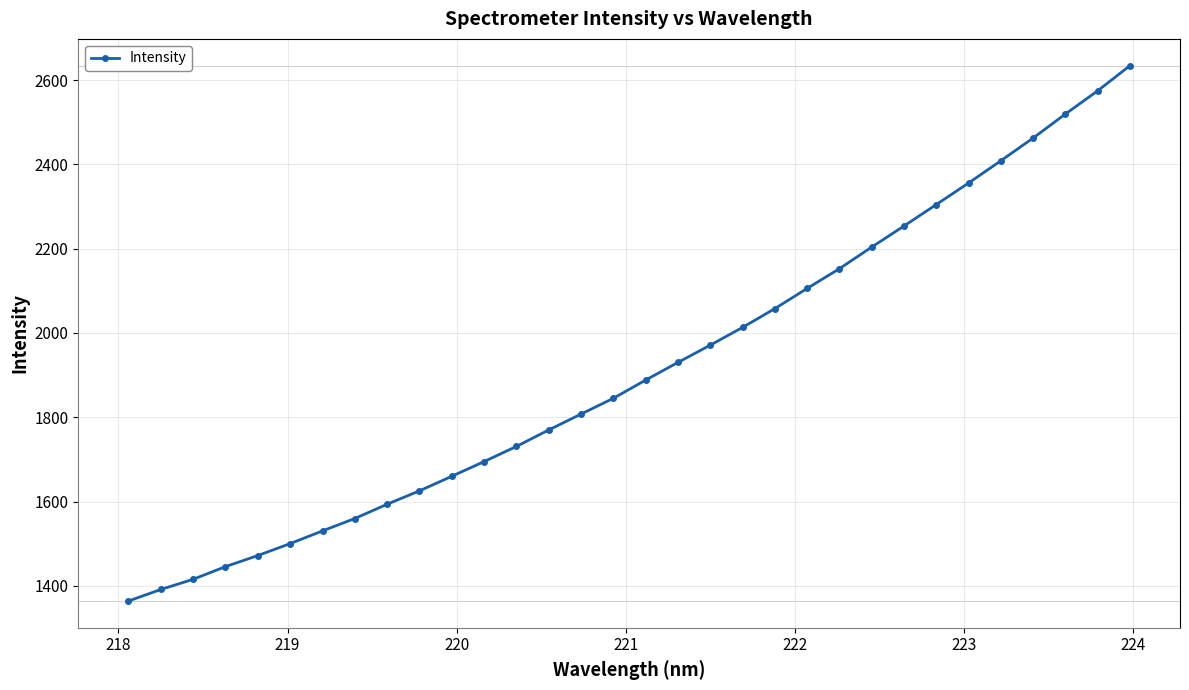

What is the average value?

1913.9